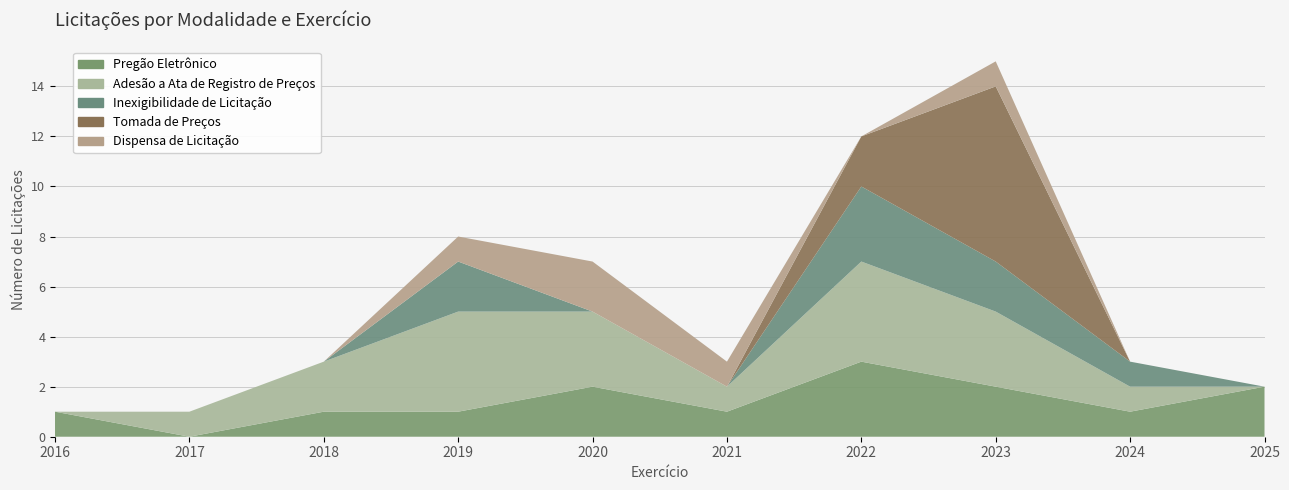

Reading left to right, what are all the values shown in this chart?

Pregão Eletrônico: 2016=1	2017=0	2018=1	2019=1	2020=2	2021=1	2022=3	2023=2	2024=1	2025=2
Adesão a Ata de Registro de Preços: 2016=0	2017=1	2018=2	2019=4	2020=3	2021=1	2022=4	2023=3	2024=1	2025=0
Inexigibilidade de Licitação: 2016=0	2017=0	2018=0	2019=2	2020=0	2021=0	2022=3	2023=2	2024=1	2025=0
Tomada de Preços: 2016=0	2017=0	2018=0	2019=0	2020=0	2021=0	2022=2	2023=7	2024=0	2025=0
Dispensa de Licitação: 2016=0	2017=0	2018=0	2019=1	2020=2	2021=1	2022=0	2023=1	2024=0	2025=0